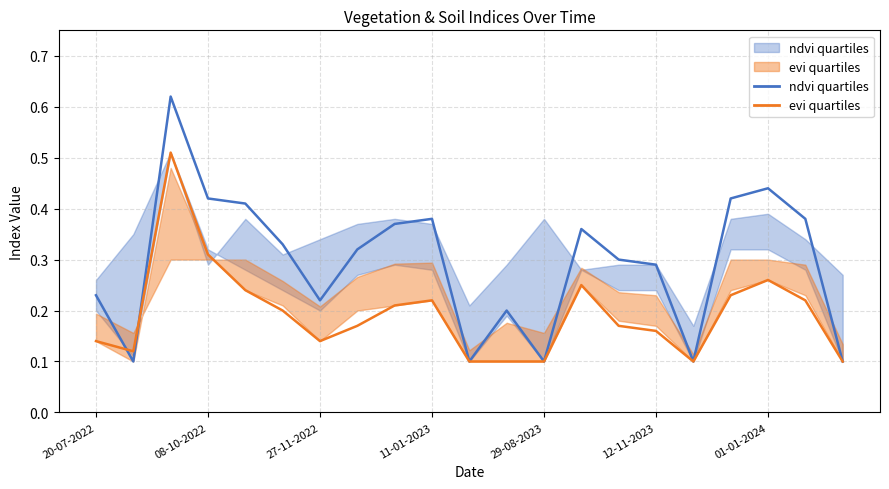

Count the evi values in the range 0 to 1.

21